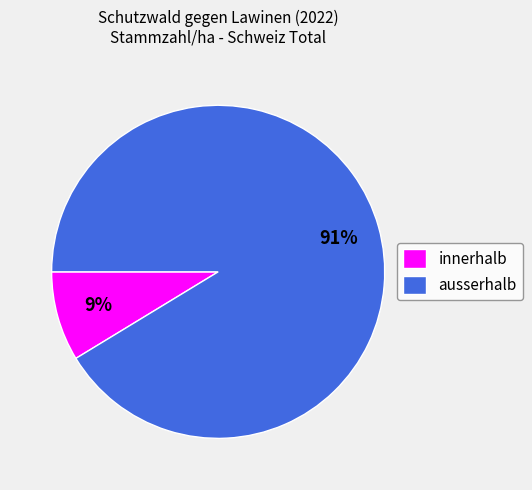

Rank the categories by value from lowest to highest.

innerhalb, ausserhalb